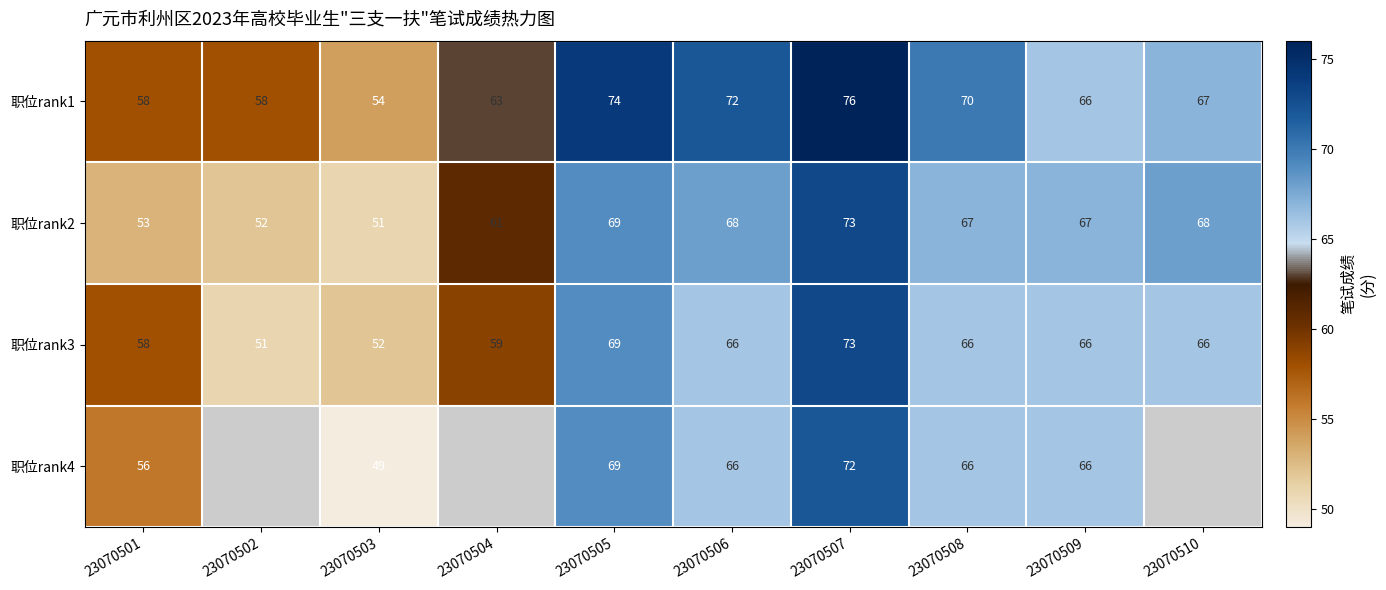

Which category has the lowest value across all series?

23070503